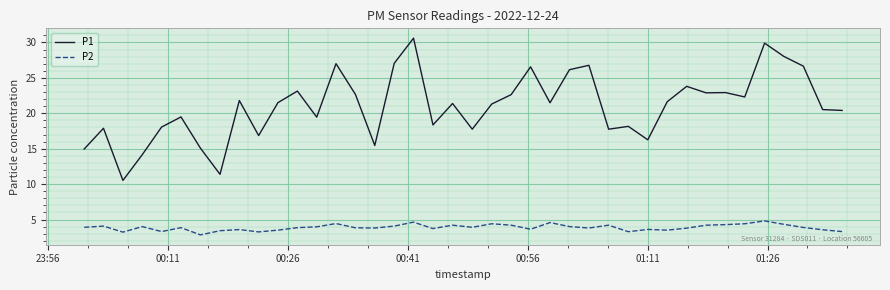

What is the difference between the maximum and minimum values in the P2 series?

2.0